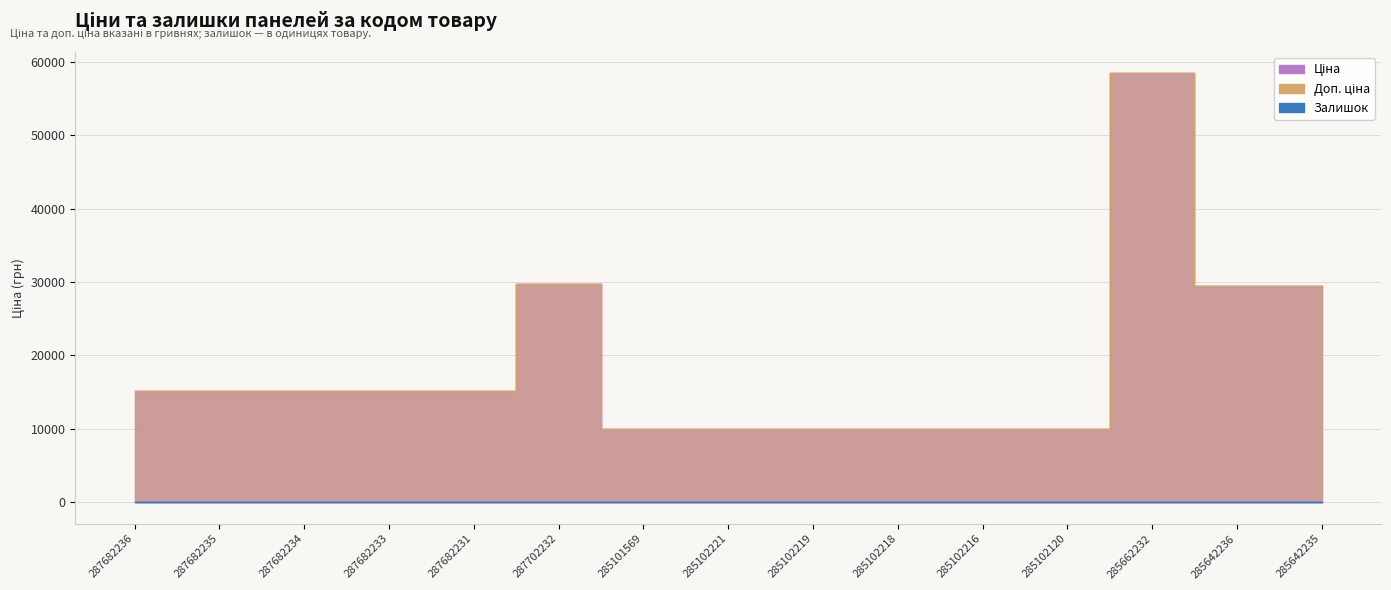

Read the Доп. ціна value at 285102218.

9975.0